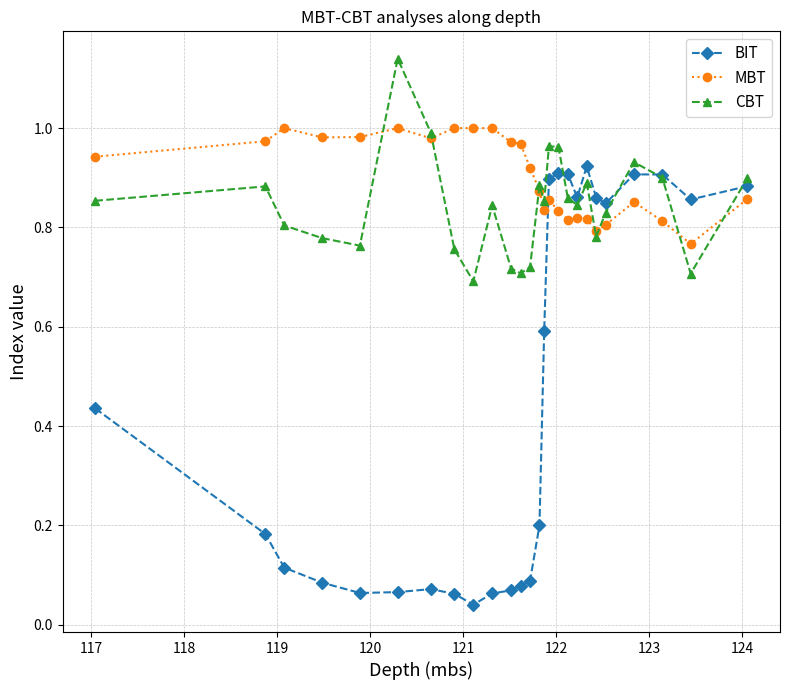

List the series in order of their peak value, lowest first.

BIT, MBT, CBT